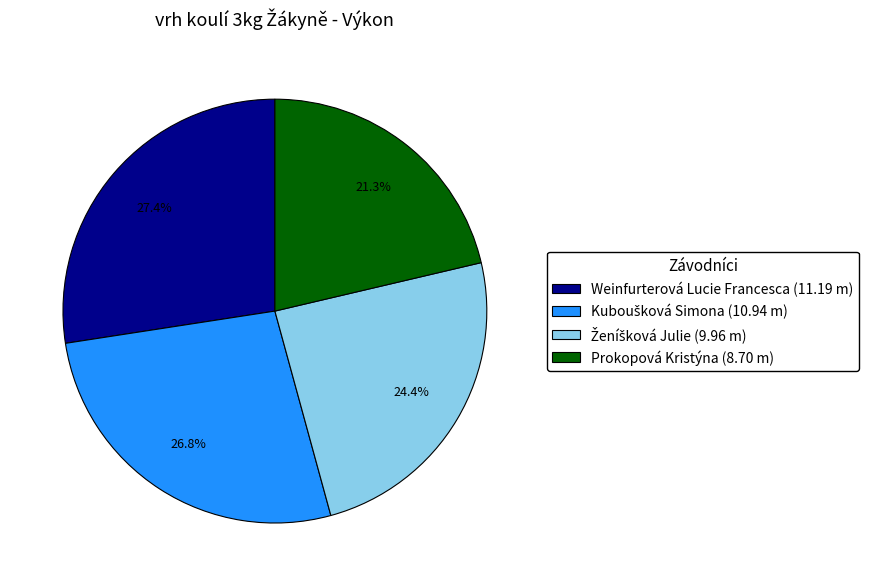

To the nearest percent, what is the average slice percentage?

25%